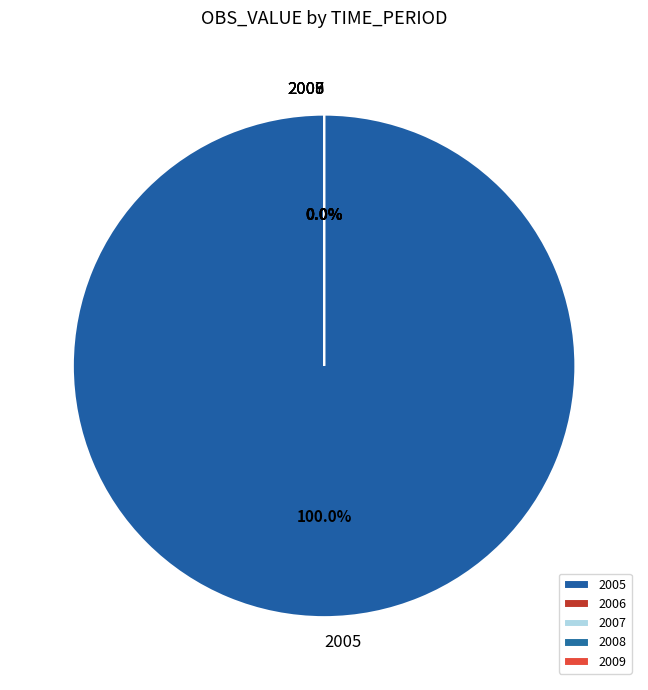

True or false: 2008 accounts for 0% of the total.

True